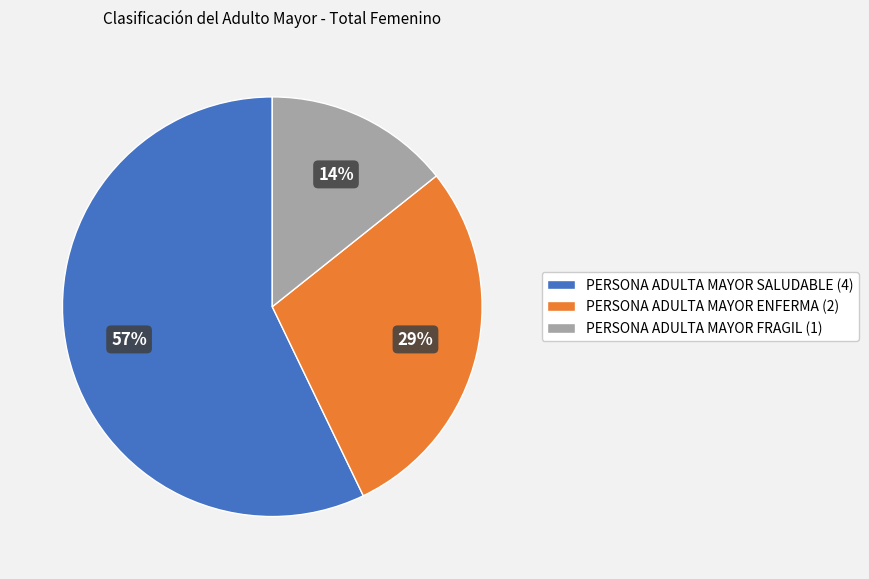

Which has a higher value, PERSONA ADULTA MAYOR FRAGIL (1) or PERSONA ADULTA MAYOR ENFERMA (2)?

PERSONA ADULTA MAYOR ENFERMA (2)